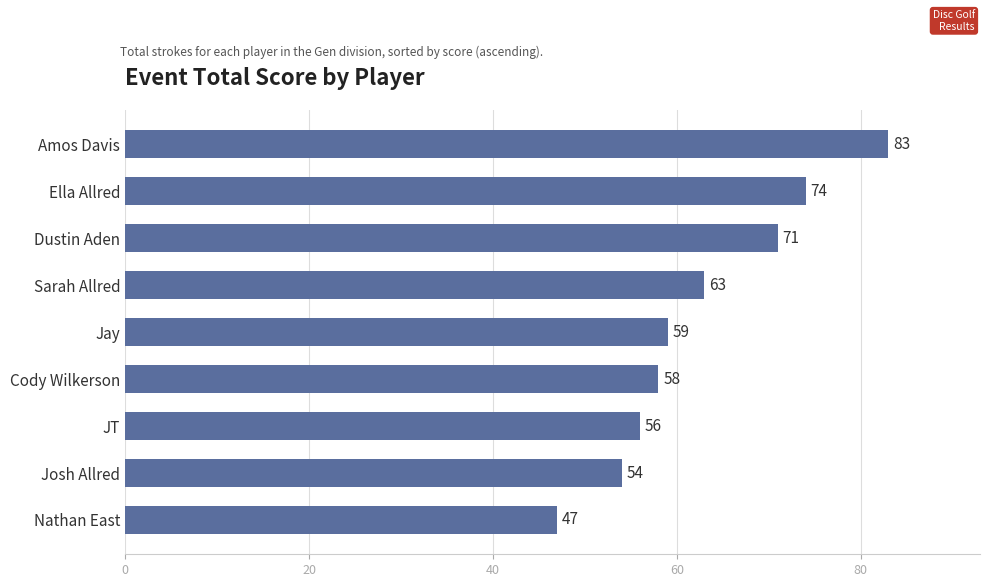

What is the change in value from JT to Sarah Allred?

+7